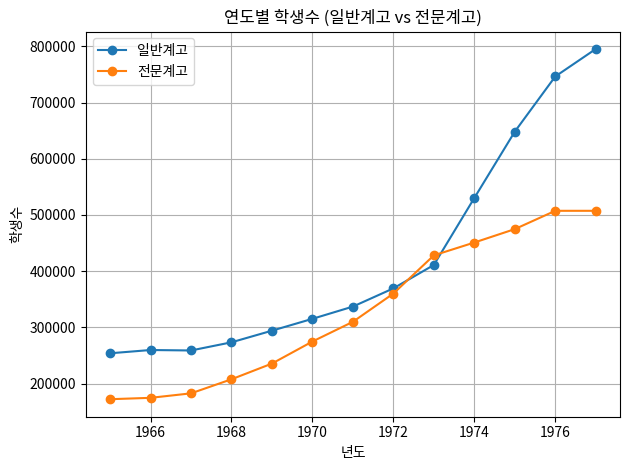

What is the highest value of the 전문계고 series?

507430